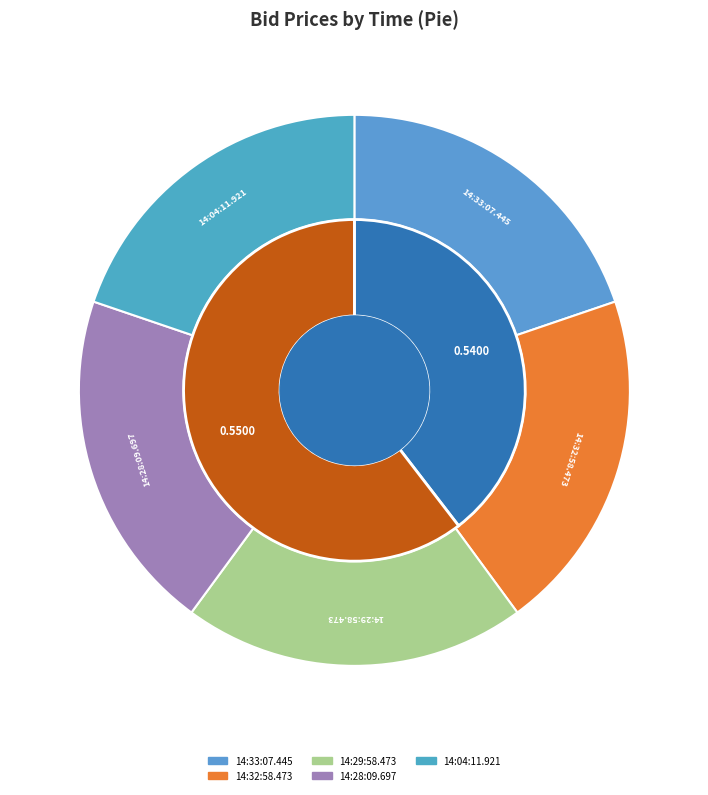

Combined, what portion of the pie is 14:04:11.921 and 14:32:58.473?

39.9%